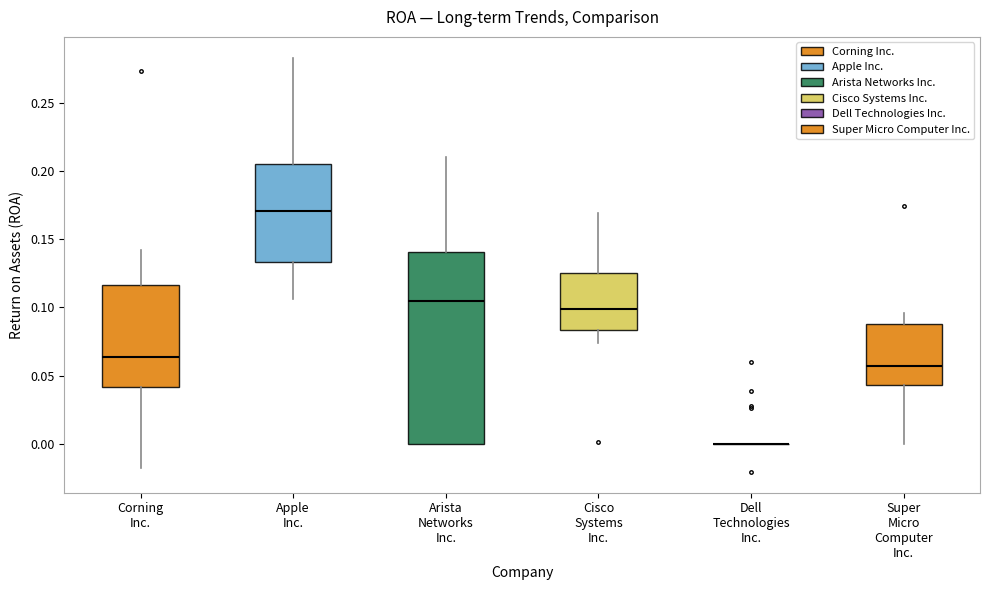

Reading left to right, transcribe this box plot: for each box, give where its median line is, the range the box spans, and where its two whiskers end, as read against the y-axis. The values are not printed on the chart, so give them approximately, as read against the axis.

Corning Inc.: median 0.065, box 0.040 to 0.115, whiskers -0.020 to 0.140
Apple Inc.: median 0.170, box 0.135 to 0.205, whiskers 0.105 to 0.285
Arista Networks Inc.: median 0.105, box 0.000 to 0.140, whiskers 0.000 to 0.210
Cisco Systems Inc.: median 0.100, box 0.085 to 0.125, whiskers 0.075 to 0.170
Dell Technologies Inc.: box collapsed to a line at 0.000, whiskers 0.000 to 0.000
Super Micro Computer Inc.: median 0.055, box 0.045 to 0.090, whiskers 0.000 to 0.095